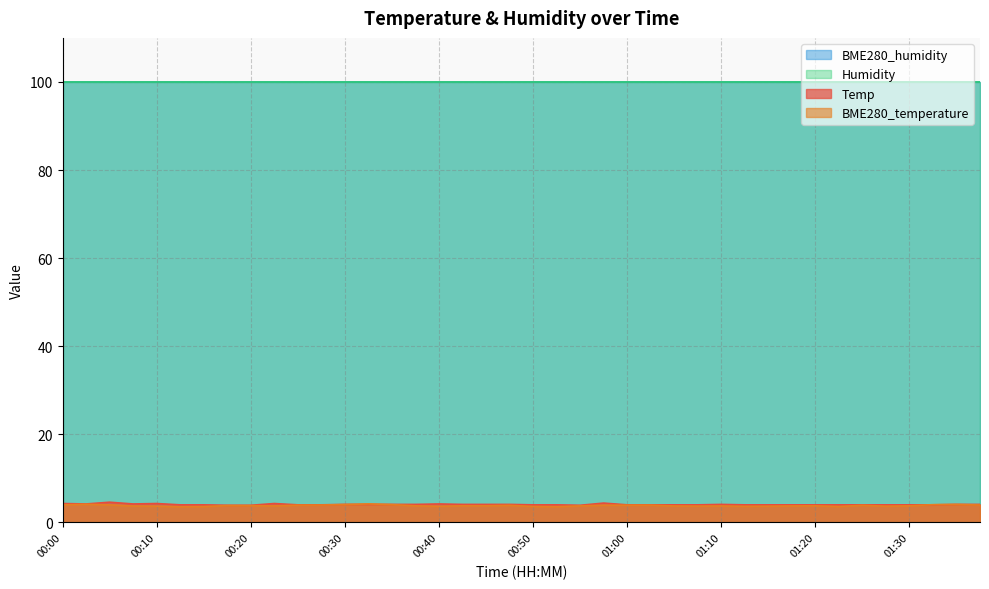

What is the total value across all series at 00:00?

208.2